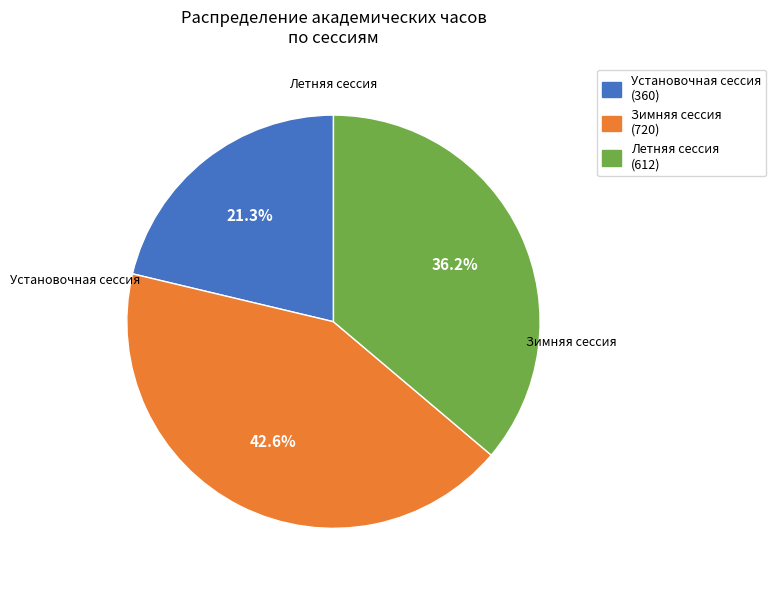

What percentage is the Установочная сессия slice, to the nearest percent?

21%